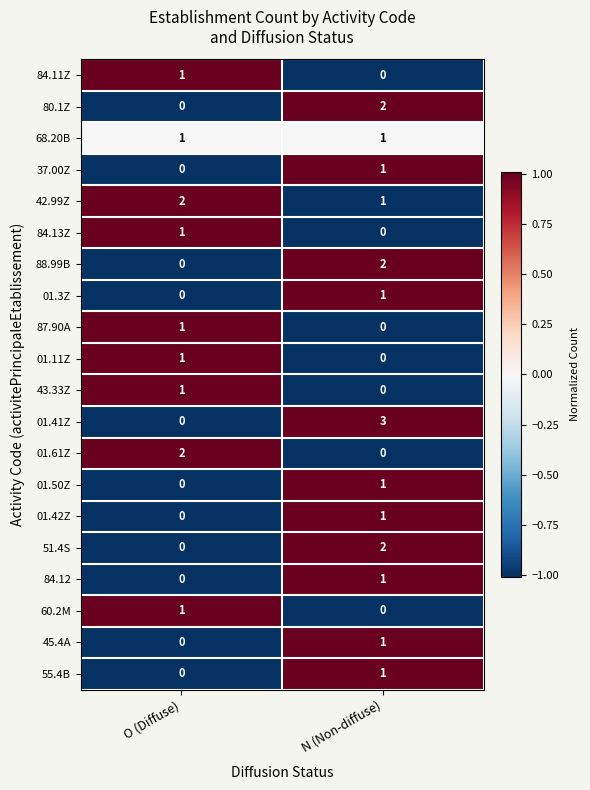

At which category does the chart reach its peak across all series?

N (Non-diffuse)